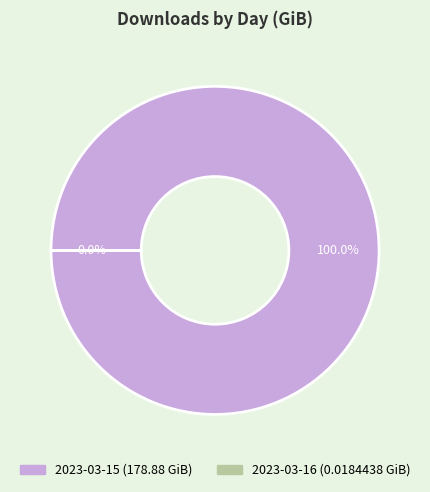

What is the majority slice?

2023-03-15